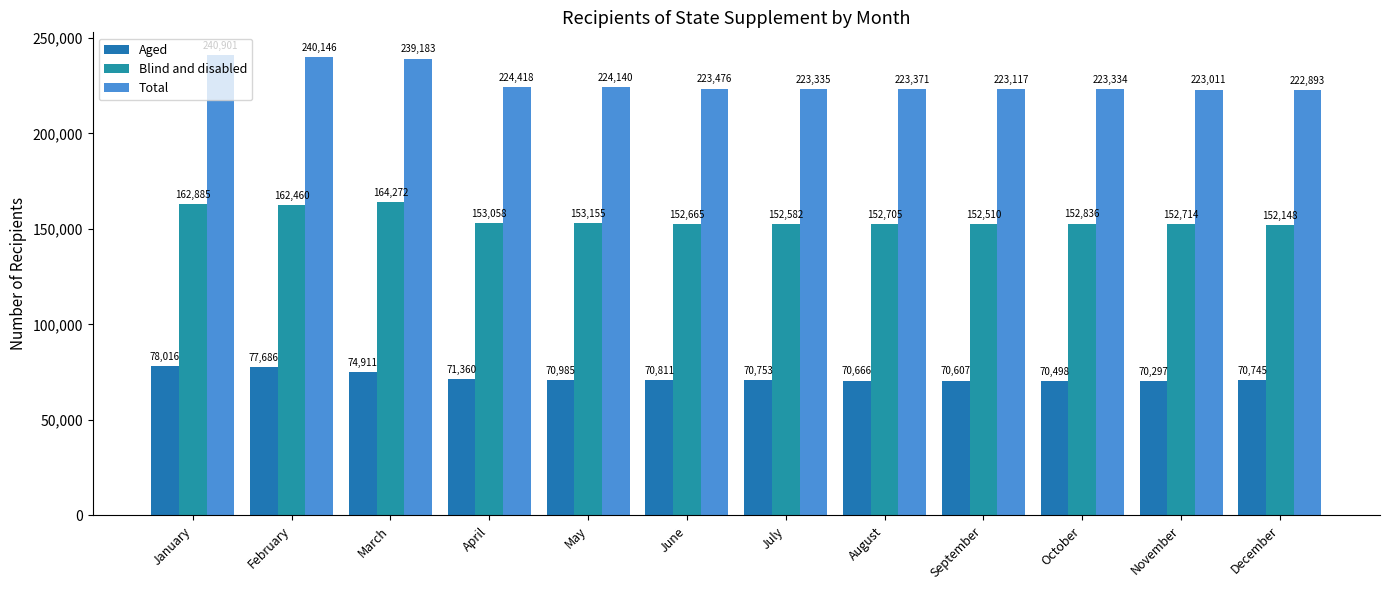

Which series has the largest range (max minus min)?

Total